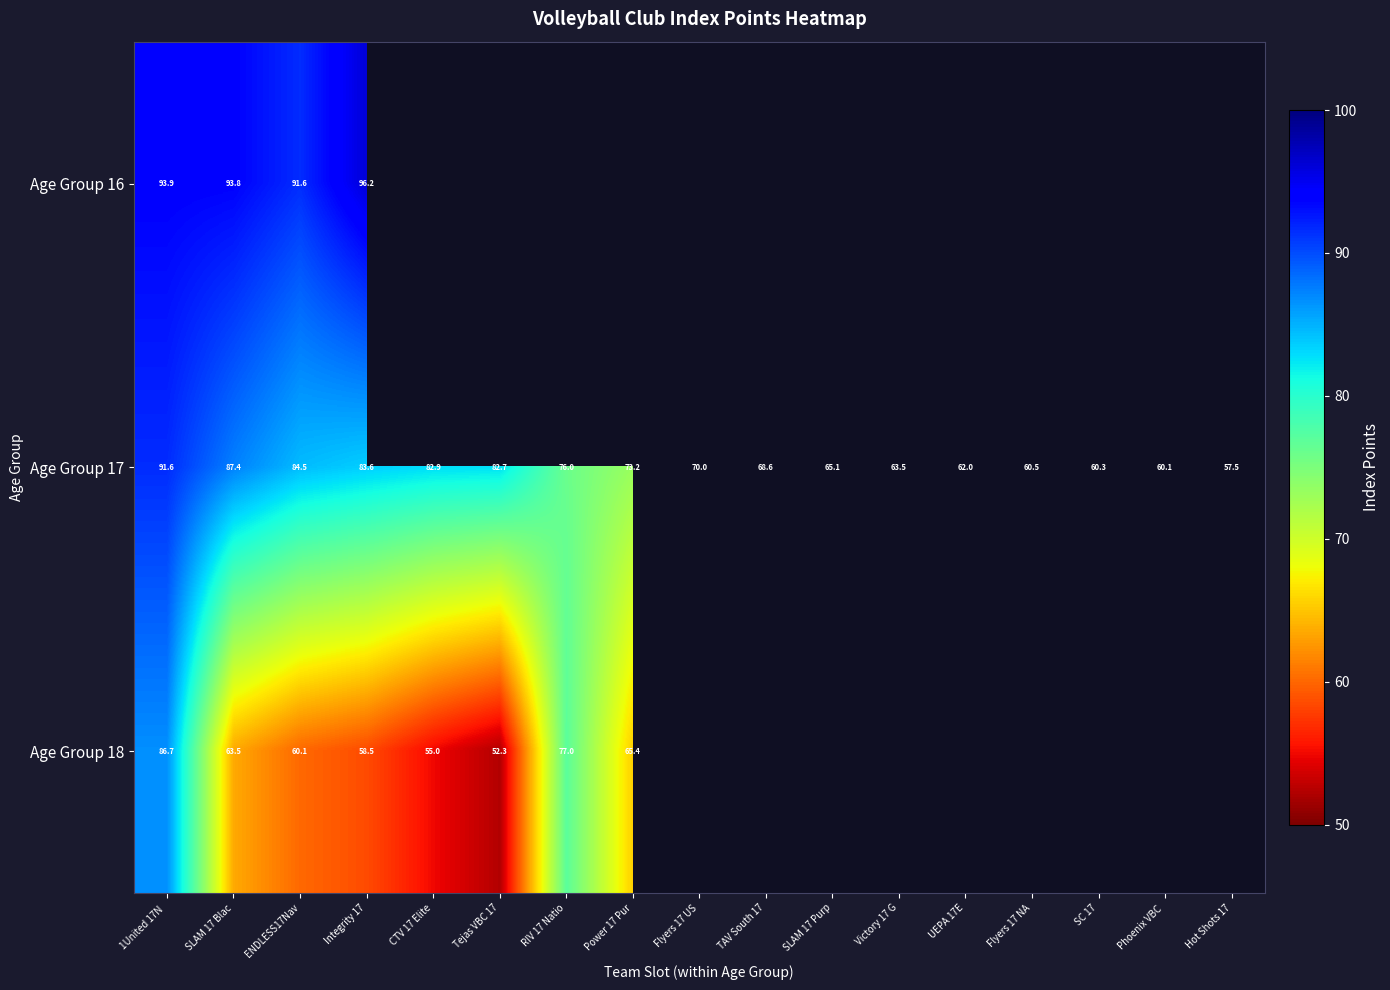

How many values in the Age Group 17 series are below 70?

8